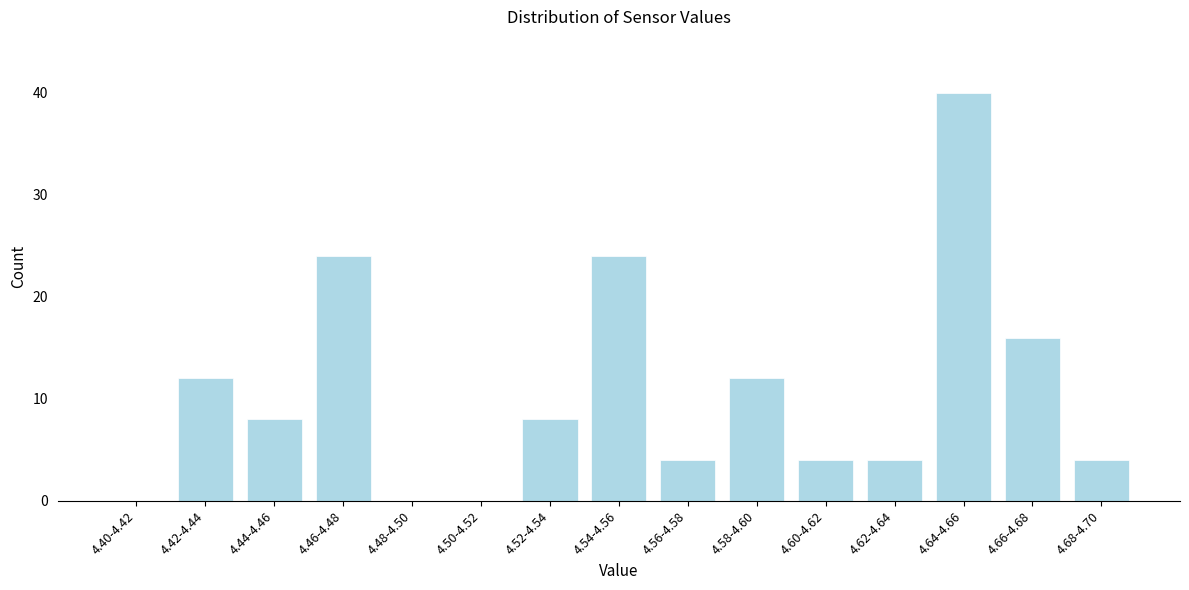

Reading right to left, extract all data points from this chart.

4.68-4.70=4	4.66-4.68=16	4.64-4.66=40	4.62-4.64=4	4.60-4.62=4	4.58-4.60=12	4.56-4.58=4	4.54-4.56=24	4.52-4.54=8	4.50-4.52=0	4.48-4.50=0	4.46-4.48=24	4.44-4.46=8	4.42-4.44=12	4.40-4.42=0